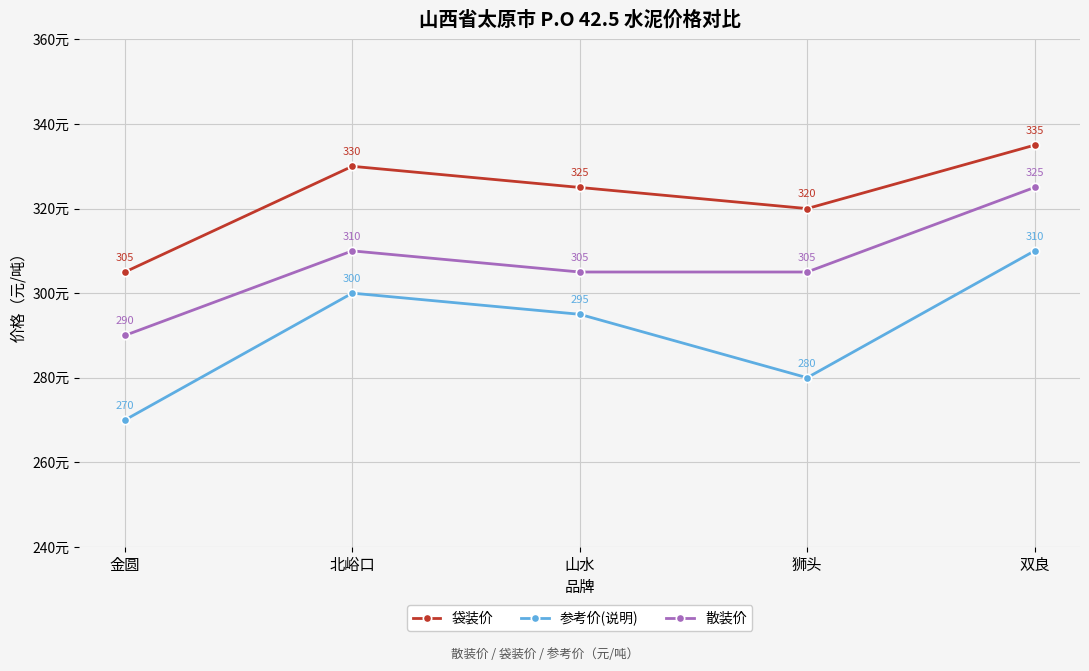

Rank the series at 双良 from highest to lowest value.

袋装价, 散装价, 参考价(说明)